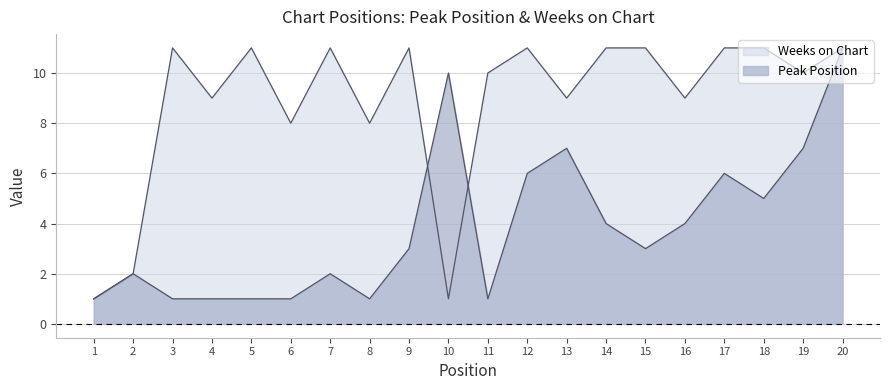

At which category does the chart reach its peak across all series?

20